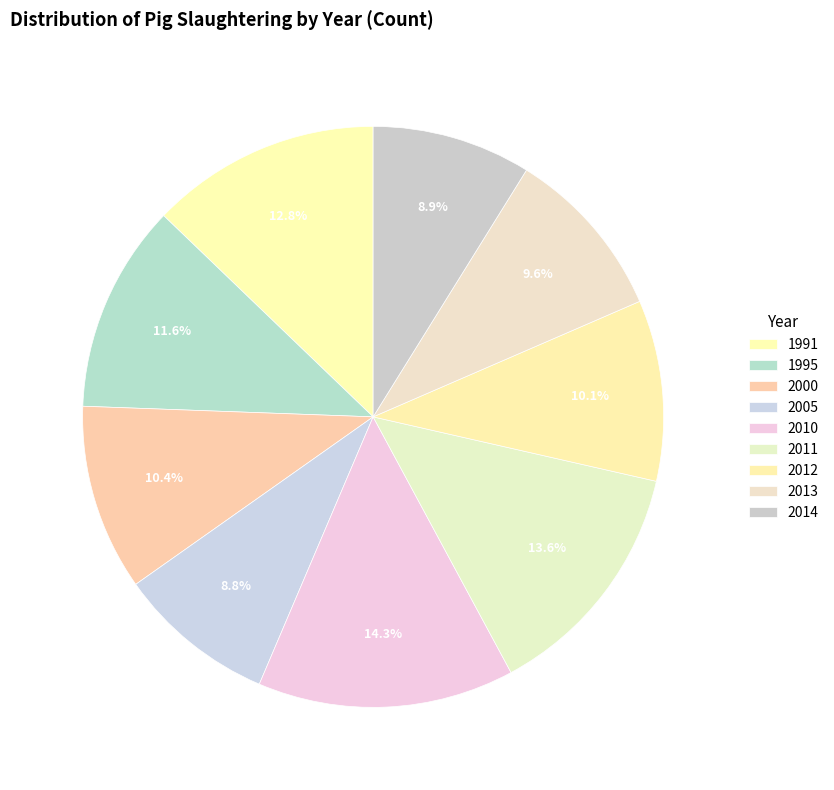

How many segments does this pie chart have?

9